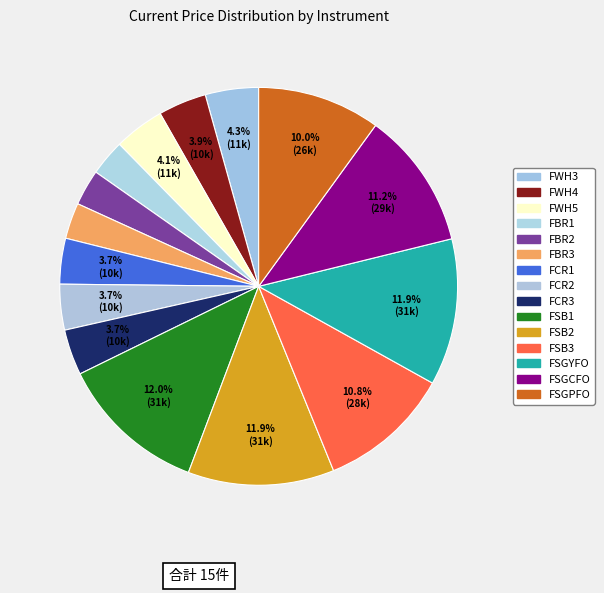

How many segments does this pie chart have?

15